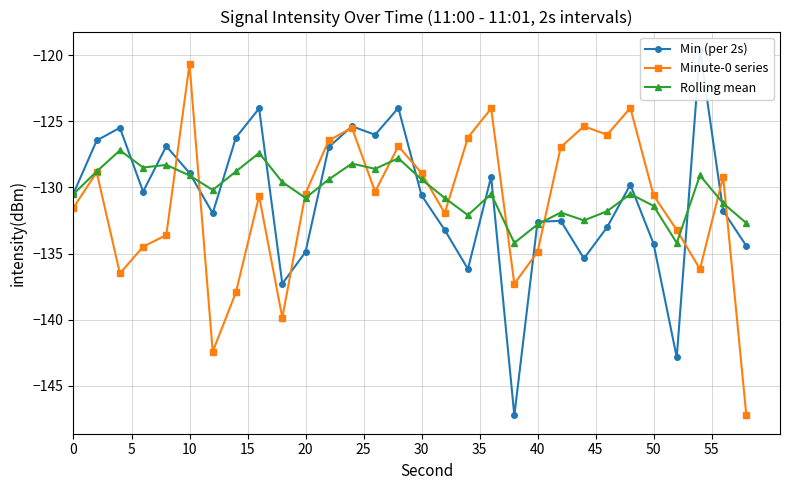

Reading left to right, list all the values displayed in this chart.

Min (per 2s): -130.5	-126.5	-125.5	-130.3	-126.9	-128.9	-132.0	-126.2	-124.0	-137.3	-134.9	-127.0	-125.4	-126.0	-124.0	-130.6	-133.2	-136.2	-129.2	-147.2	-132.6	-132.5	-135.4	-133.0	-129.8	-134.3	-142.9	-119.6	-131.8	-134.4
Minute-0 series: -131.5	-128.9	-136.5	-134.5	-133.6	-120.7	-142.4	-137.9	-130.7	-139.9	-130.5	-126.5	-125.5	-130.3	-126.9	-128.9	-132.0	-126.2	-124.0	-137.3	-134.9	-127.0	-125.4	-126.0	-124.0	-130.6	-133.2	-136.2	-129.2	-147.2
Rolling mean: -130.5	-128.8	-127.2	-128.5	-128.3	-129.1	-130.2	-128.8	-127.4	-129.6	-130.8	-129.4	-128.2	-128.6	-127.8	-129.4	-130.8	-132.1	-130.5	-134.2	-132.8	-131.9	-132.5	-131.8	-130.5	-131.4	-134.2	-129.1	-131.2	-132.7